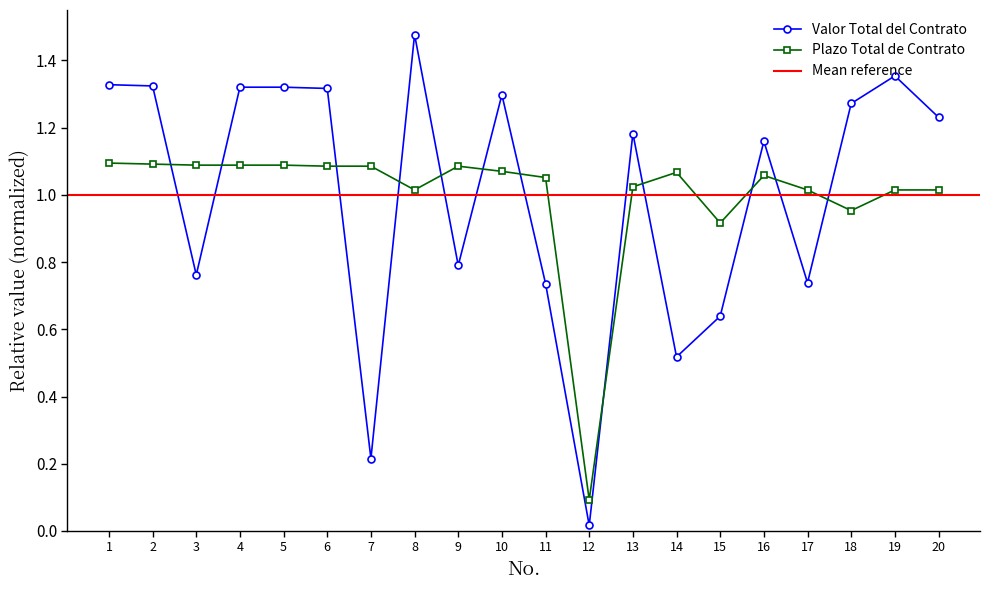

Is it true that Valor Total del Contrato equals 0.8 at 9?

True